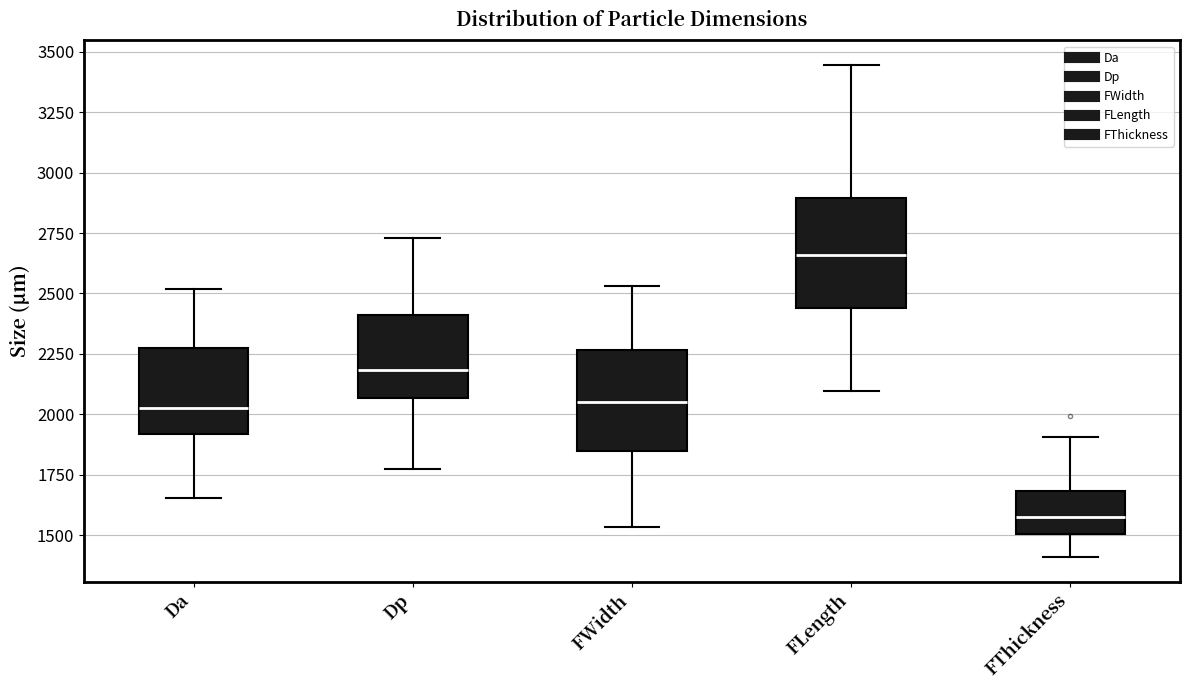

Reading left to right, read every box against the y-axis: the position of its median line, the range the box covers, and the ends of its whiskers. The values are not printed on the chart, so give them approximately, as read against the axis.

Da: median 2000, box 1900 to 2250, whiskers 1650 to 2500
Dp: median 2200, box 2050 to 2400, whiskers 1750 to 2750
FWidth: median 2050, box 1850 to 2250, whiskers 1550 to 2550
FLength: median 2650, box 2450 to 2900, whiskers 2100 to 3450
FThickness: median 1600, box 1500 to 1700, whiskers 1400 to 1900